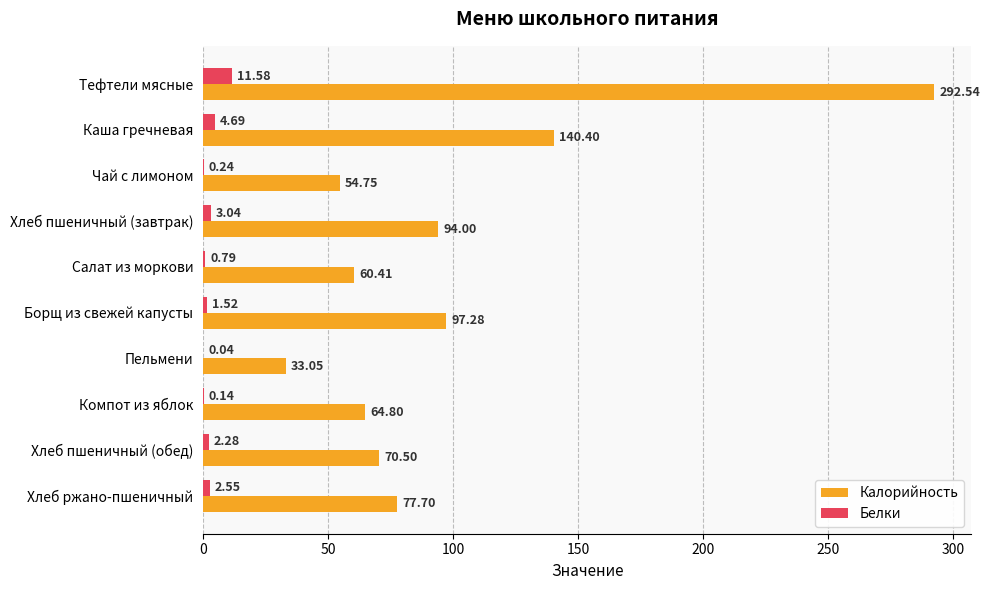

What is the average value of the Калорийность series?

98.5